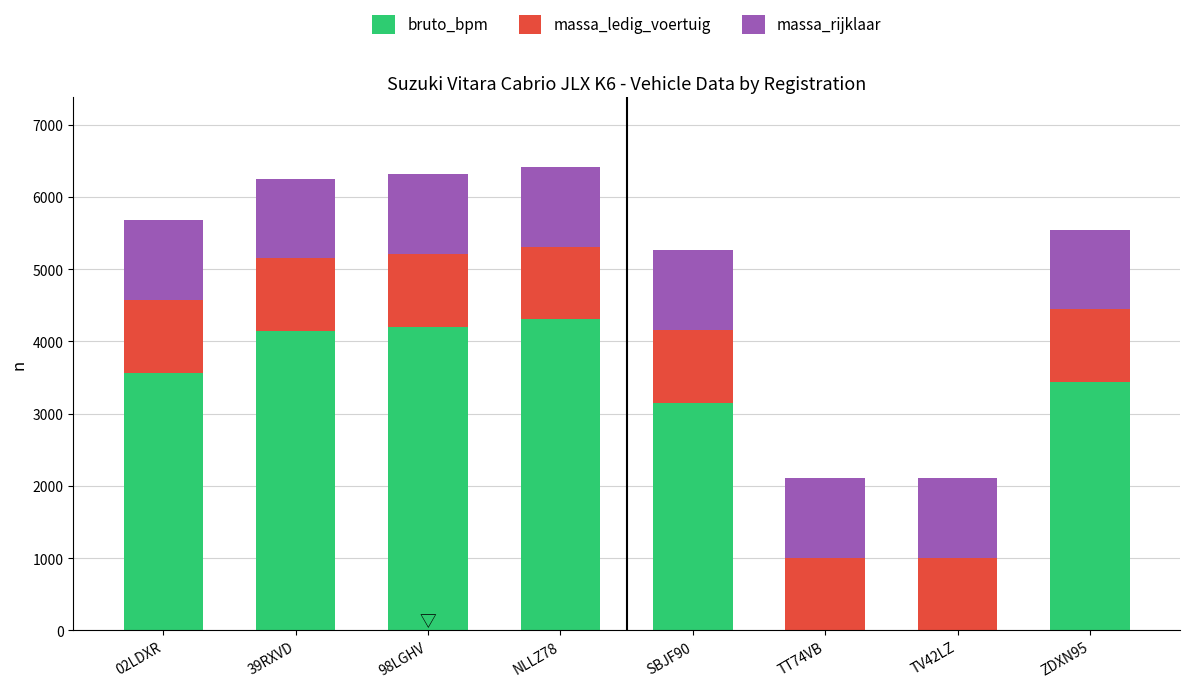

How many series are shown in this chart?

3